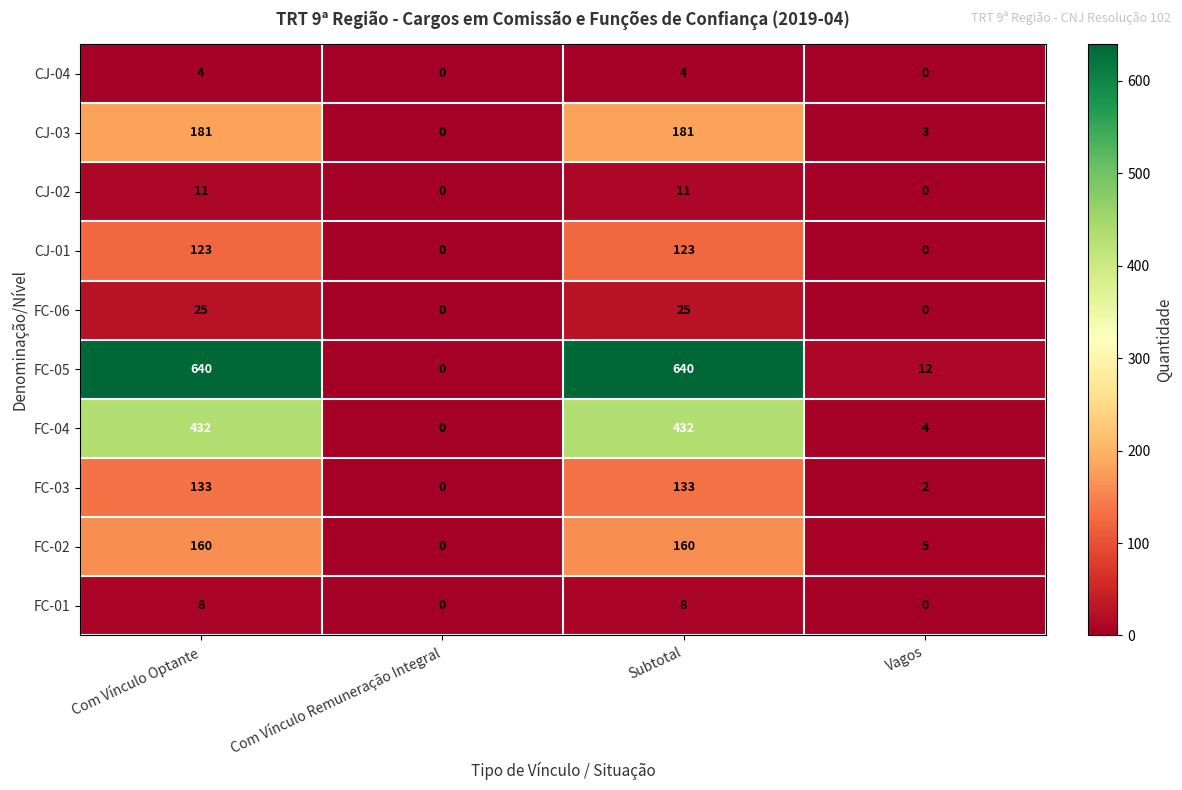

Is it true that FC-05 equals 328 at Com Vínculo Remuneração Integral?

False